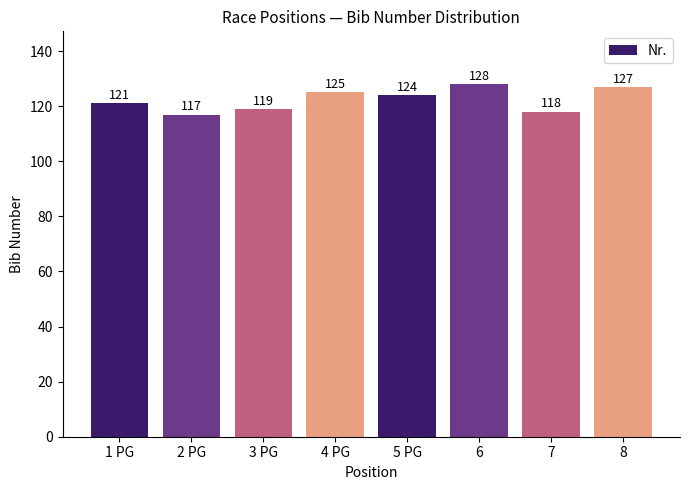

Which label corresponds to the smallest value in the chart?

2 PG